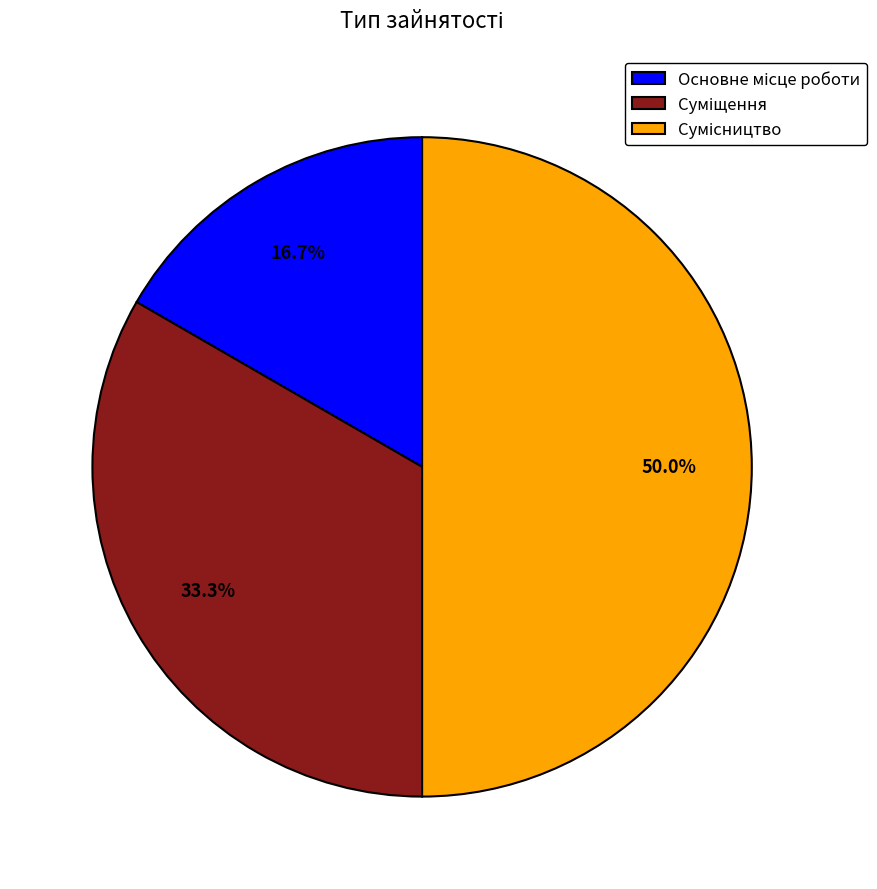

What is the largest slice in the pie chart?

Сумісництво